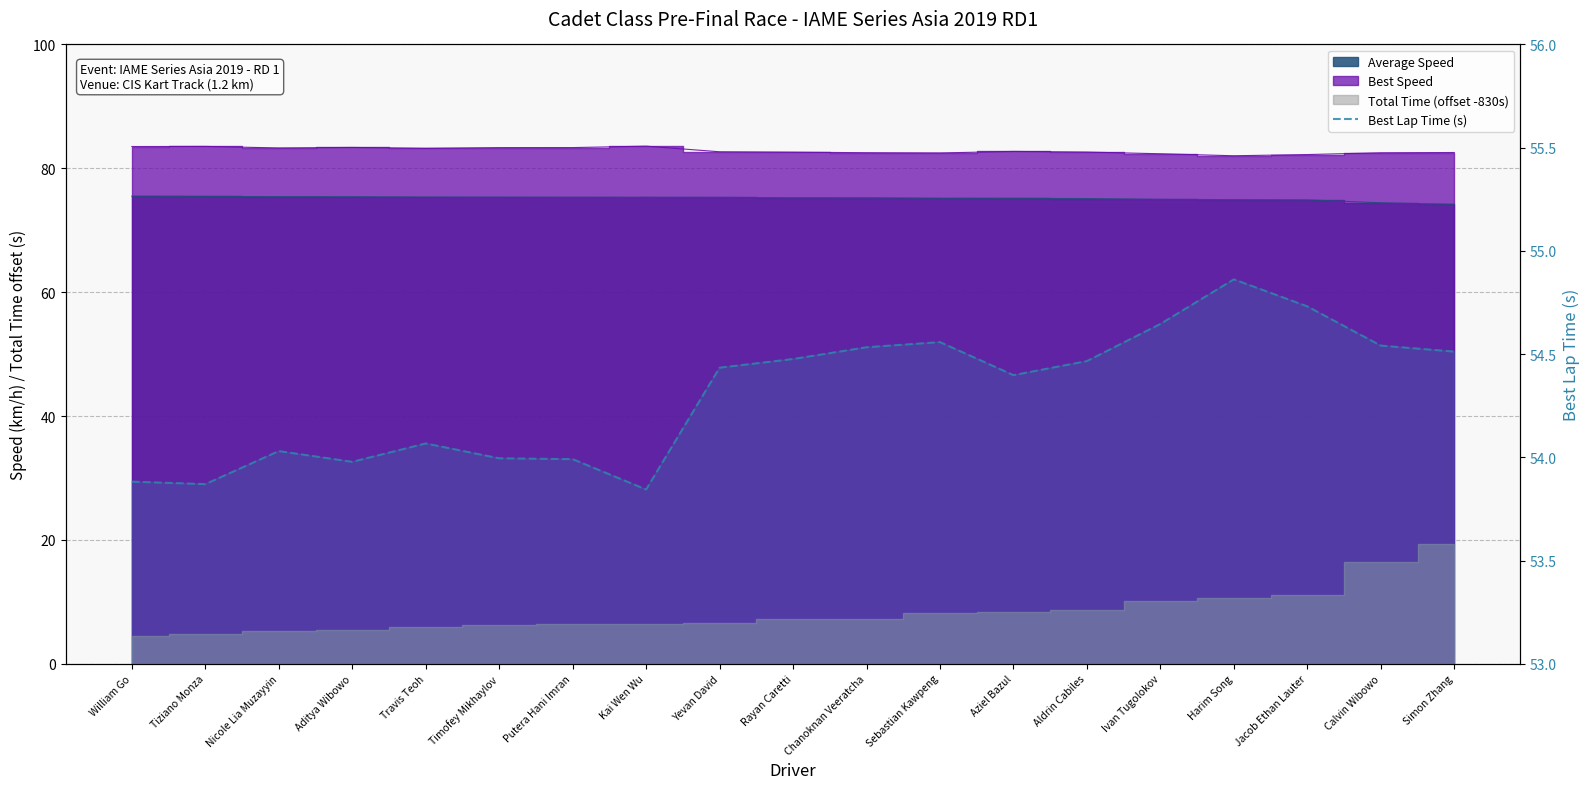

What is the change in value from Sebastian Kawpeng to Aziel Bazul?

-0.2